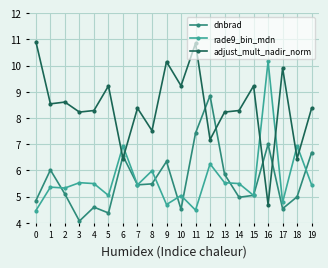

In adjust_mult_nadir_norm, how many points are lower than both neighbors (excluding endpoints)?

8